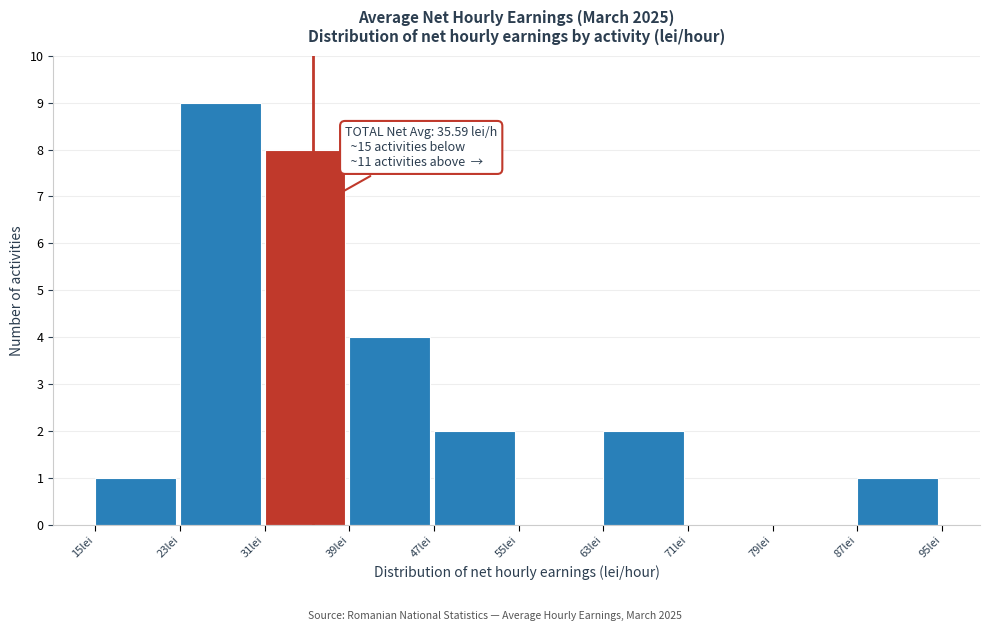

Which range on the x-axis has the tallest bar?

23 to 31